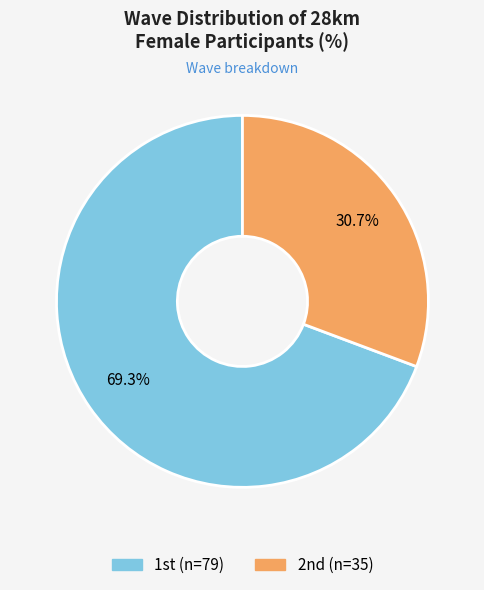

What is the smallest slice in the pie chart?

2nd